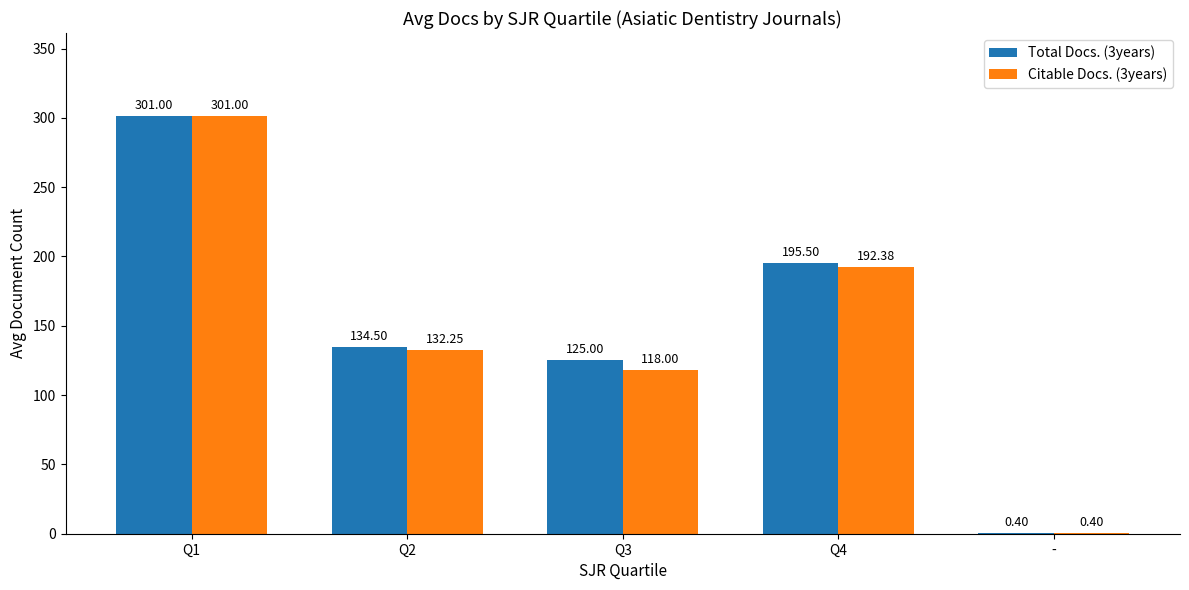

At which category is the sum across all series the highest?

Q1